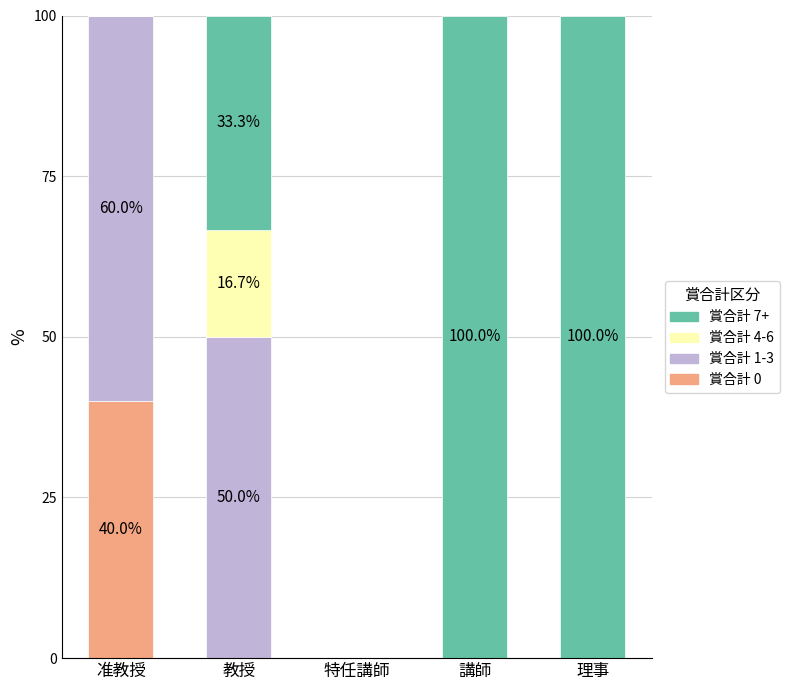

What are all the series names shown in the legend?

賞合計 7+, 賞合計 4-6, 賞合計 1-3, 賞合計 0